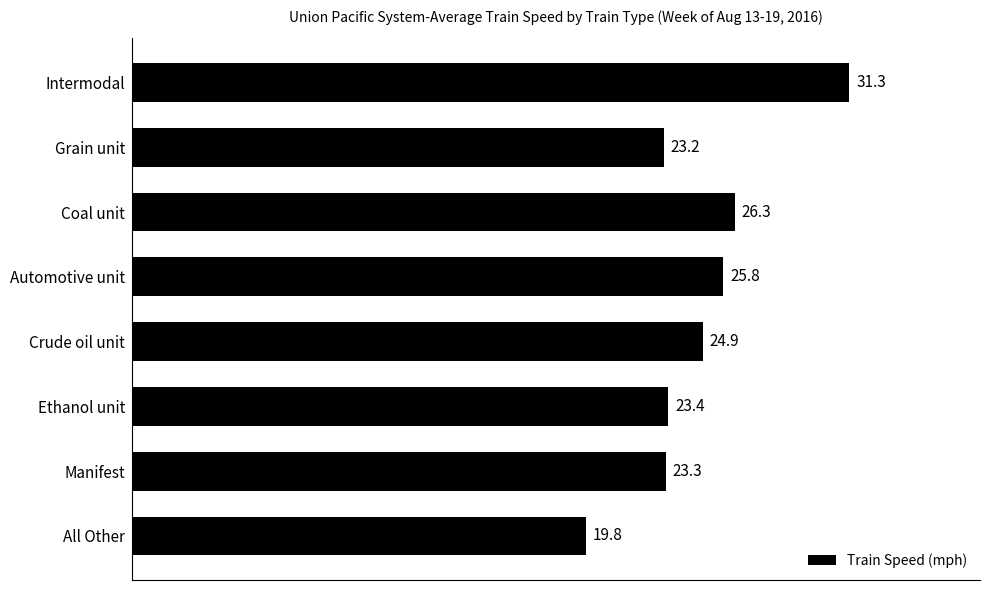

What is the minimum value shown in the chart?

19.8